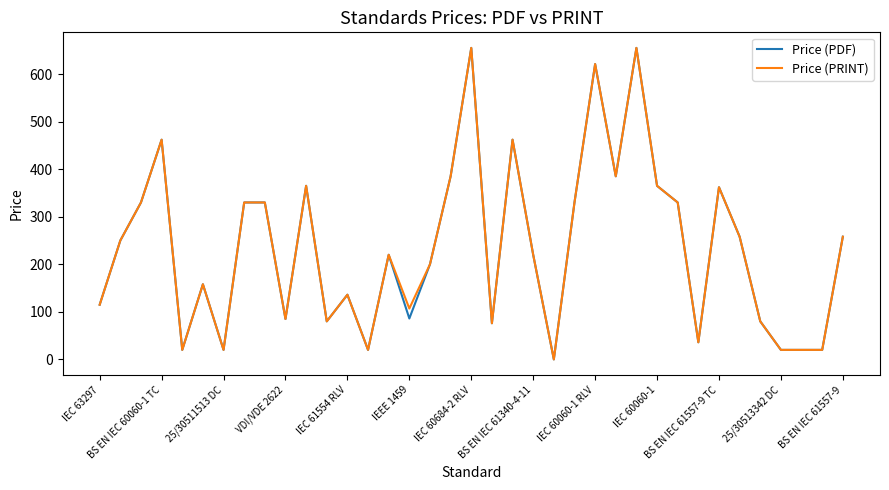

What is the highest value of the Price (PRINT) series?

655.0